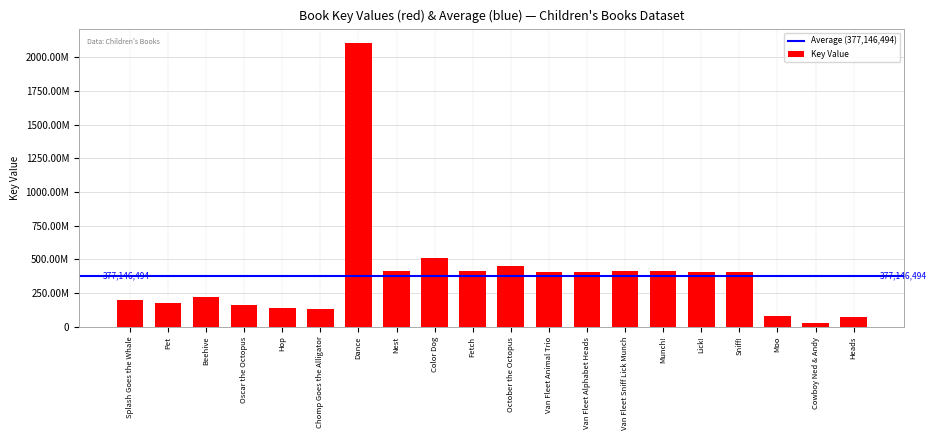

Does the chart contain any negative values?

No